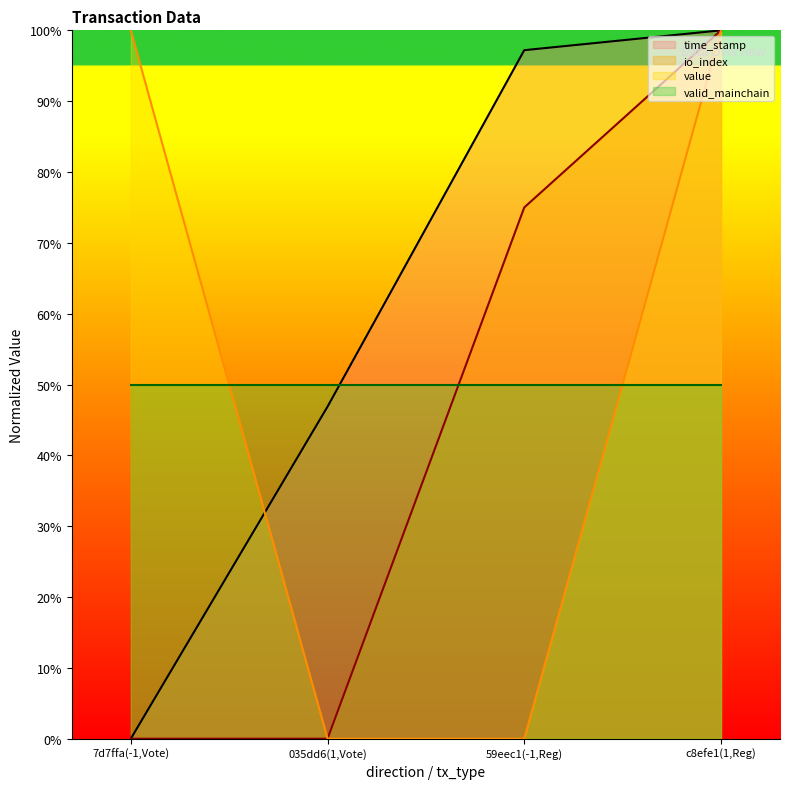

What are all the series names shown in the legend?

time_stamp, io_index, value, valid_mainchain